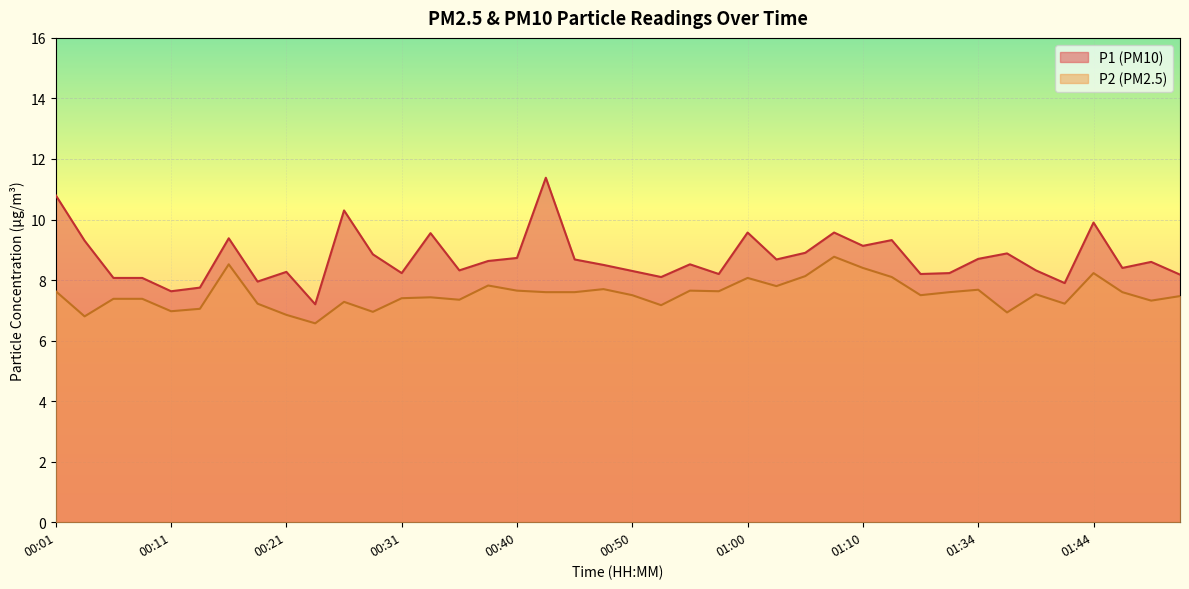

What position from the left is 00:21?

9